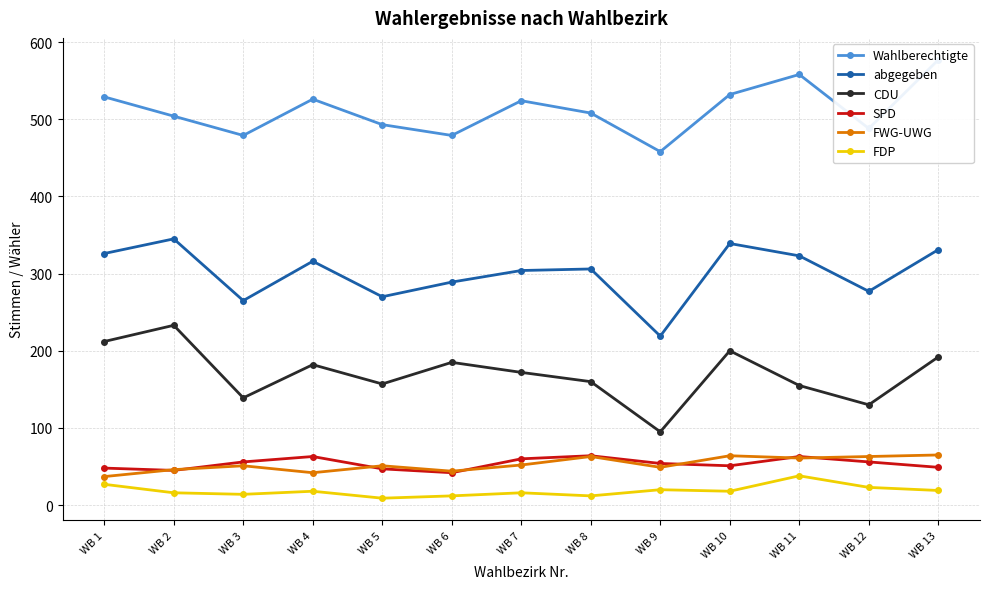

Rank the series at WB 9 from lowest to highest value.

FDP, FWG-UWG, SPD, CDU, abgegeben, Wahlberechtigte